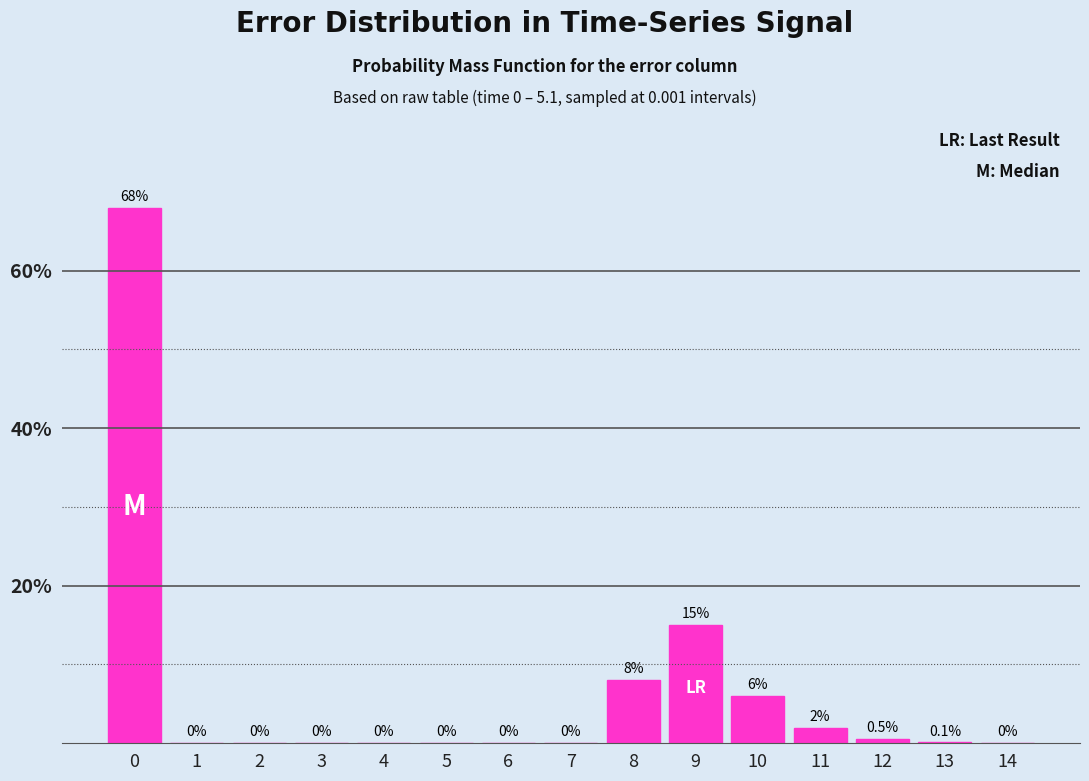

Reading right to left, transcribe all the data shown in this chart.

14=0.0	13=0.1	12=0.5	11=2.0	10=6.0	9=15.0	8=8.0	7=0.0	6=0.0	5=0.0	4=0.0	3=0.0	2=0.0	1=0.0	0=68.0